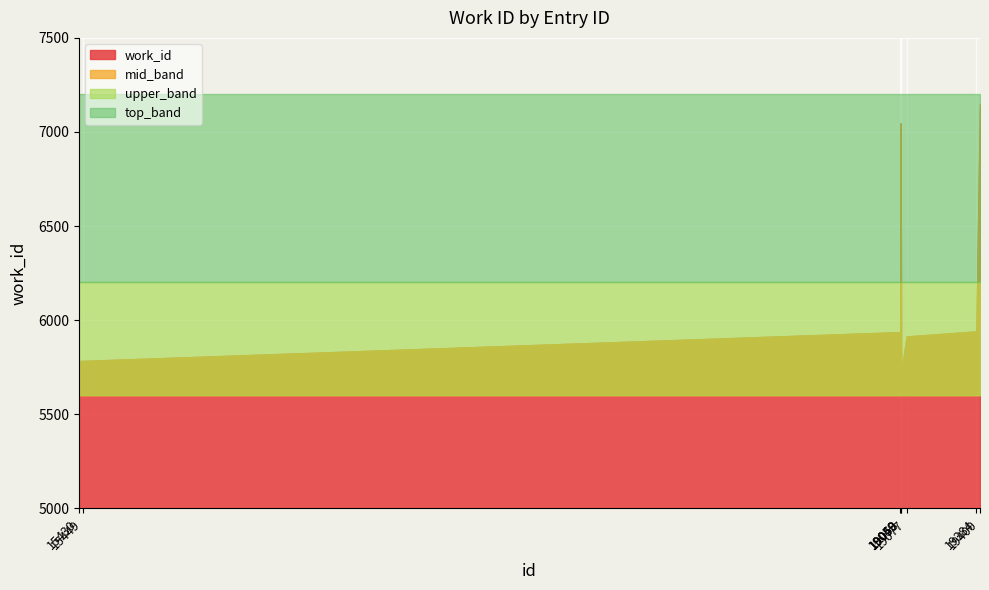

What is the ratio of the value at 15449 to the value at 19400?

0.8